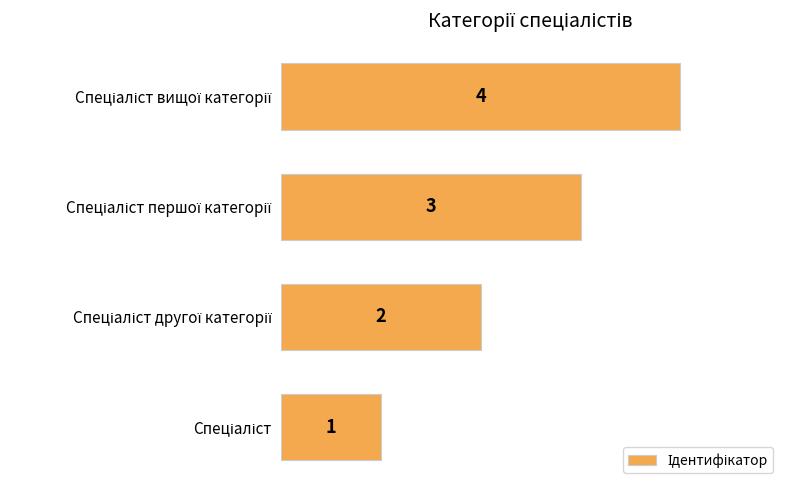

Are the bars grouped side by side (vs. stacked)?

No